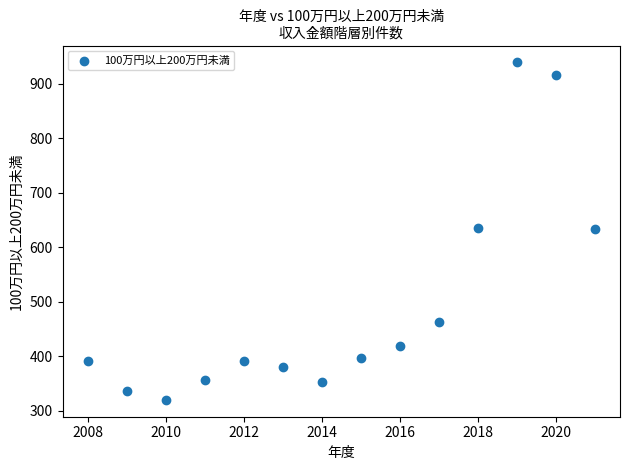

What is the range of Y values (max minus min)?

619